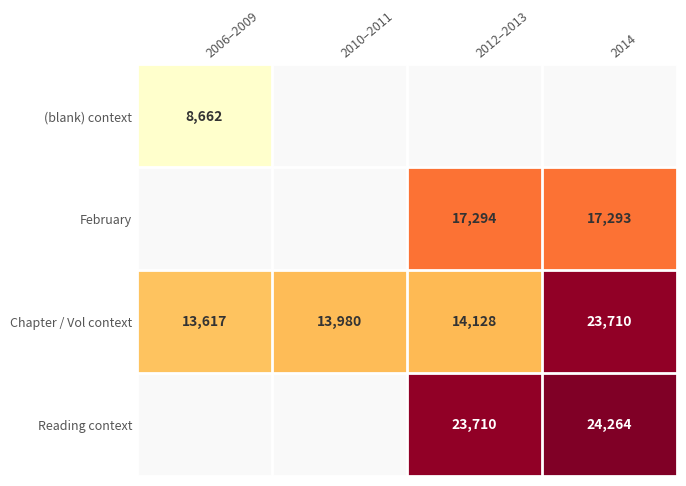

Rank the categories by Chapter / Vol context value from highest to lowest.

2014, 2012–2013, 2010–2011, 2006–2009